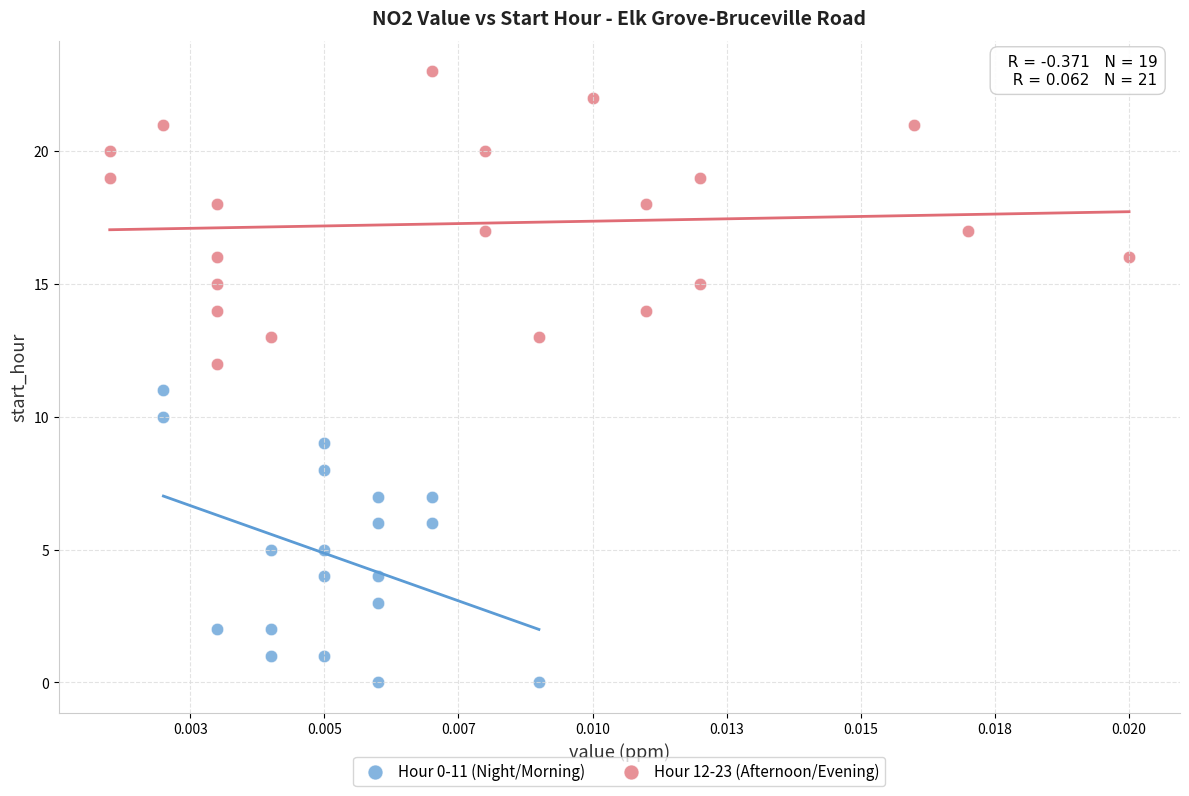

Which series reaches the minimum Y coordinate?

Hour 0-11 (Night/Morning)